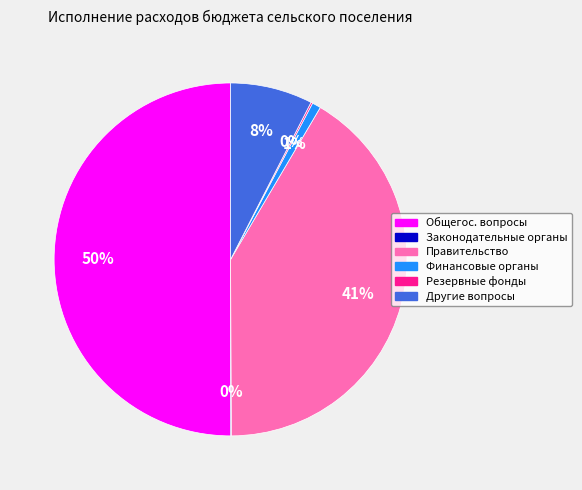

To the nearest percent, what is the difference between the largest and smallest slice percentages?

50%